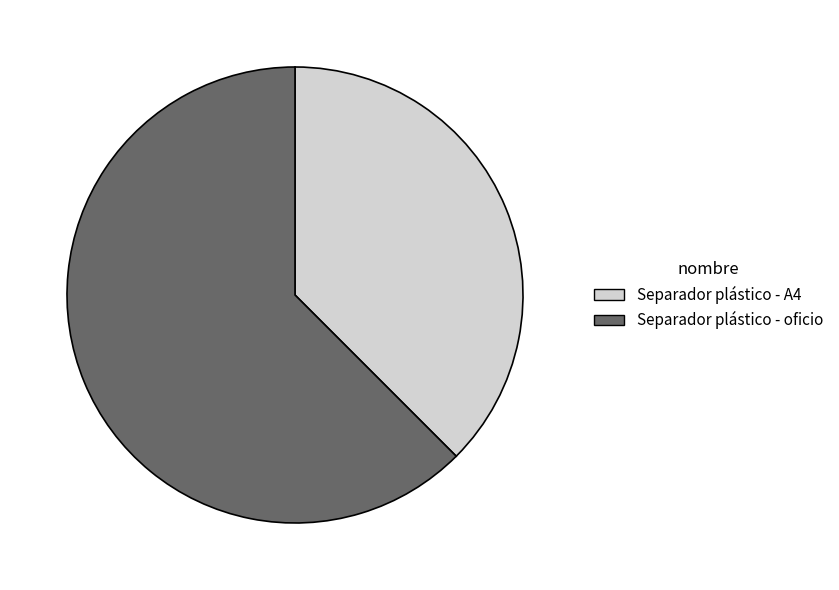

Which slice is the smallest?

Separador plástico - A4